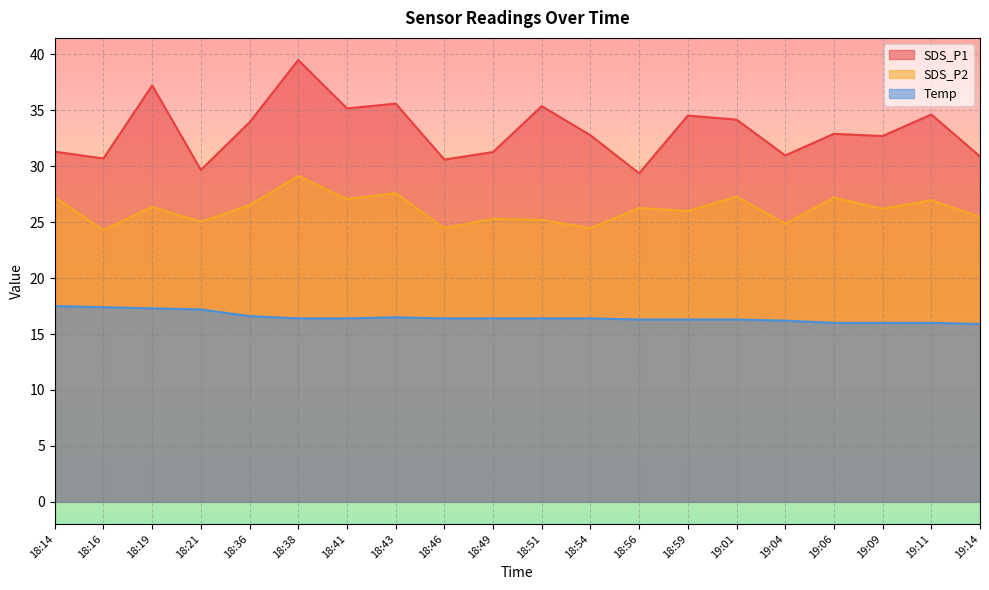

The SDS_P1 series shows 11.9 at 18:36. True or false?

False